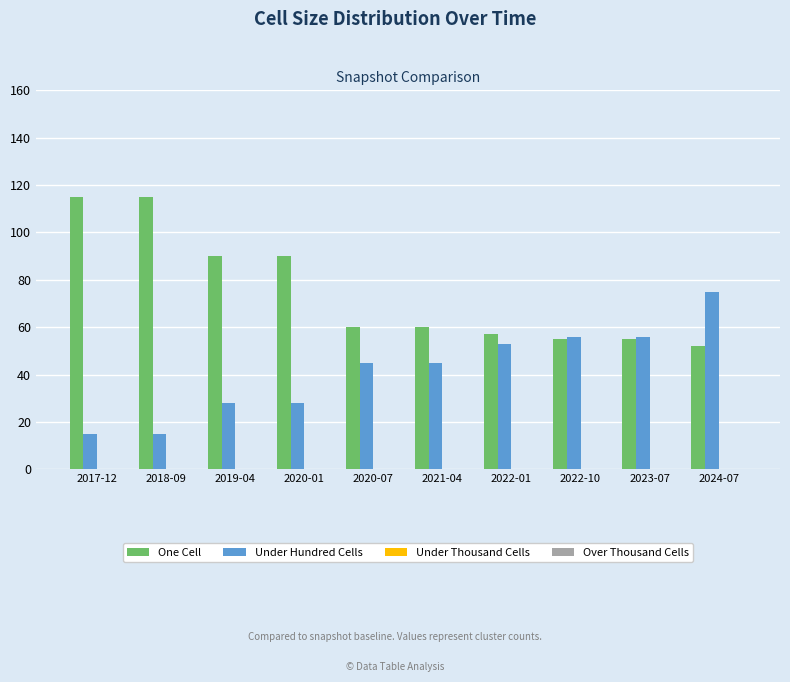

Reading right to left, extract all data points from this chart.

One Cell: 2024-07=52	2023-07=55	2022-10=55	2022-01=57	2021-04=60	2020-07=60	2020-01=90	2019-04=90	2018-09=115	2017-12=115
Under Hundred Cells: 2024-07=75	2023-07=56	2022-10=56	2022-01=53	2021-04=45	2020-07=45	2020-01=28	2019-04=28	2018-09=15	2017-12=15